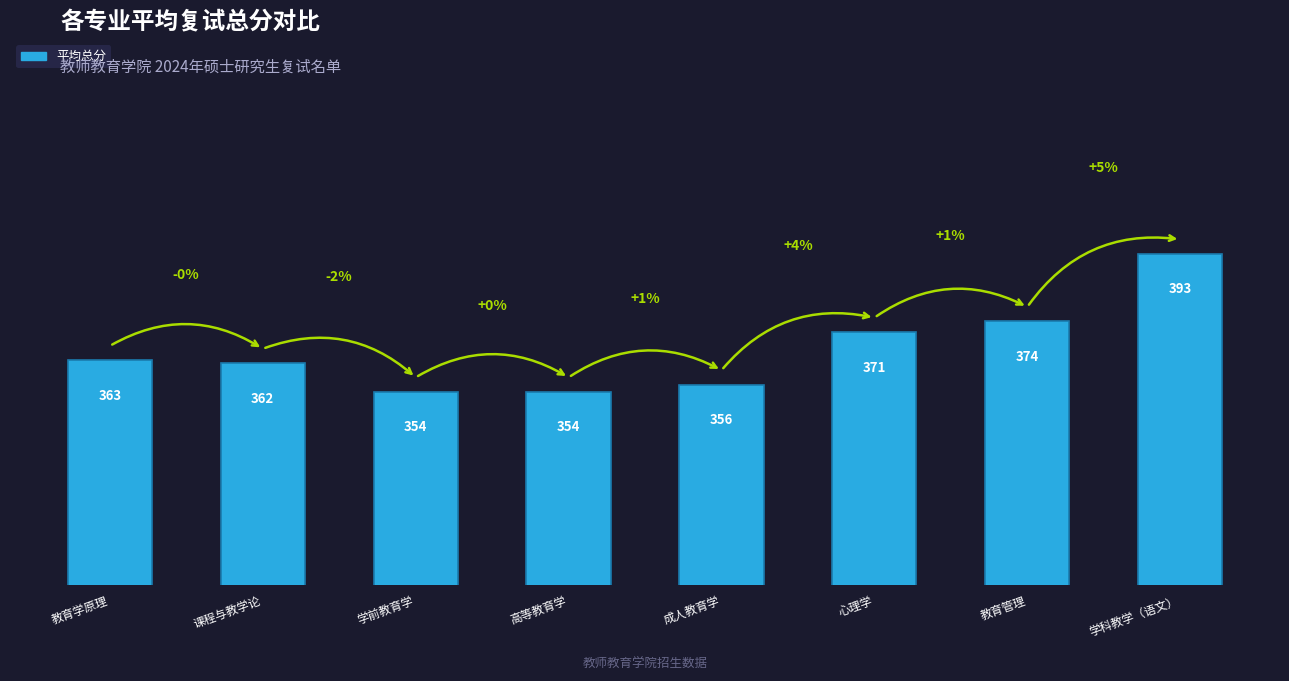

What is the value of the 4th bar from the left?

354.0